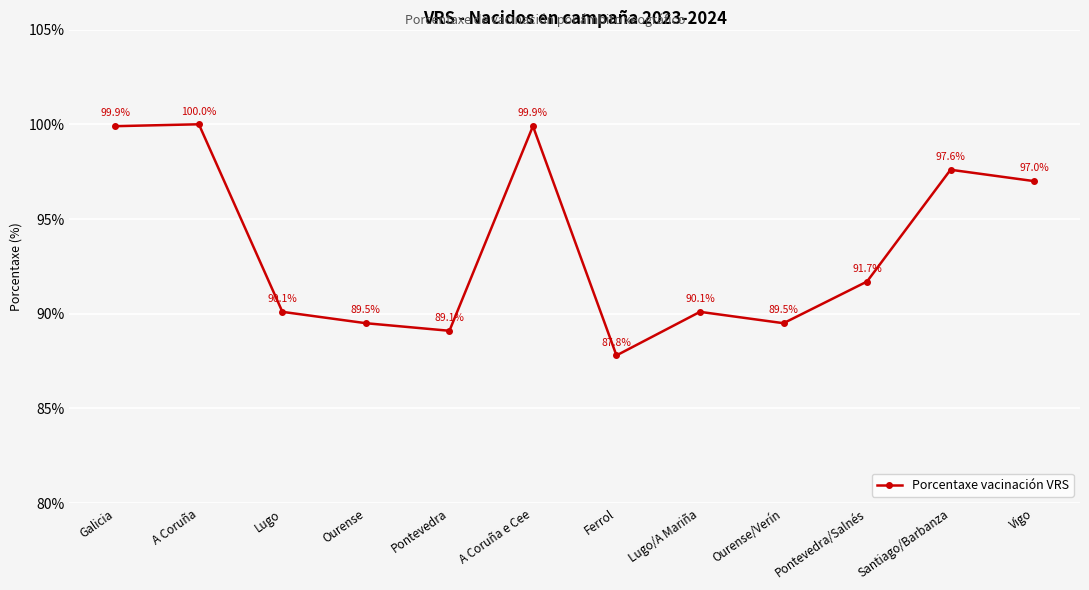

Reading right to left, what are all the values shown in this chart?

Vigo=97.0	Santiago/Barbanza=97.6	Pontevedra/Salnés=91.7	Ourense/Verín=89.5	Lugo/A Mariña=90.1	Ferrol=87.8	A Coruña e Cee=99.9	Pontevedra=89.1	Ourense=89.5	Lugo=90.1	A Coruña=100.0	Galicia=99.9